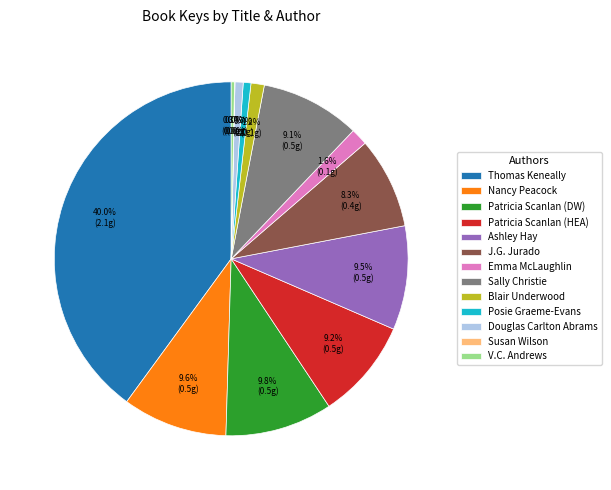

Does any single category account for the majority?

No